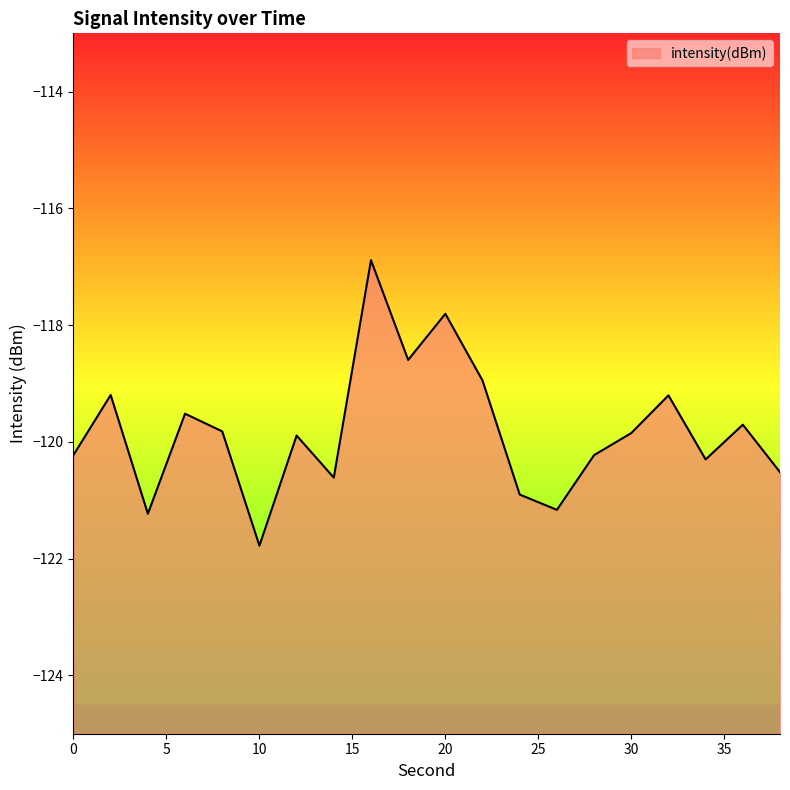

How many lines are shown in the chart?

1